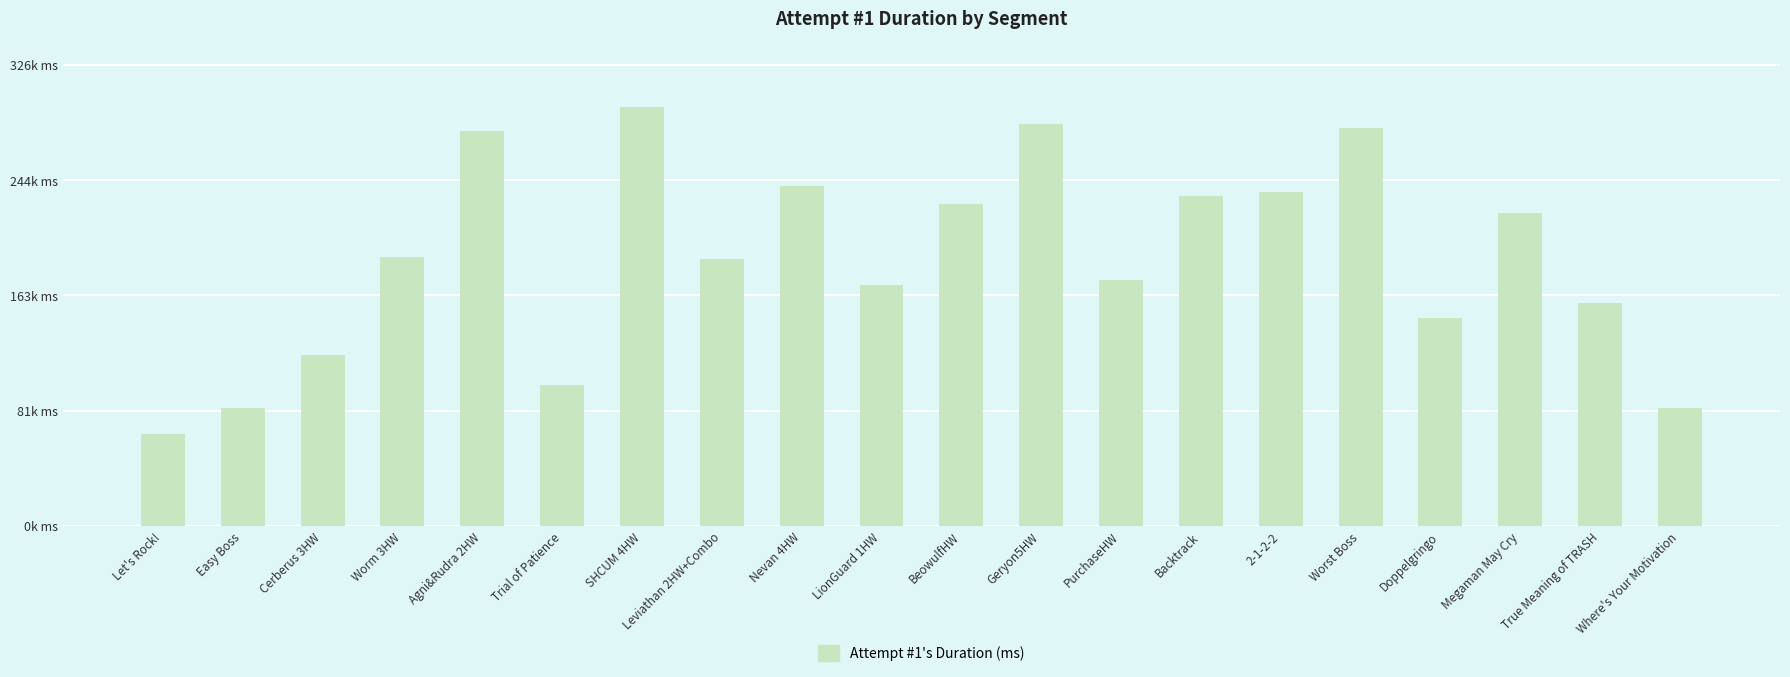

What is the sum of the values at Nevan 4HW and PurchaseHW?

415245